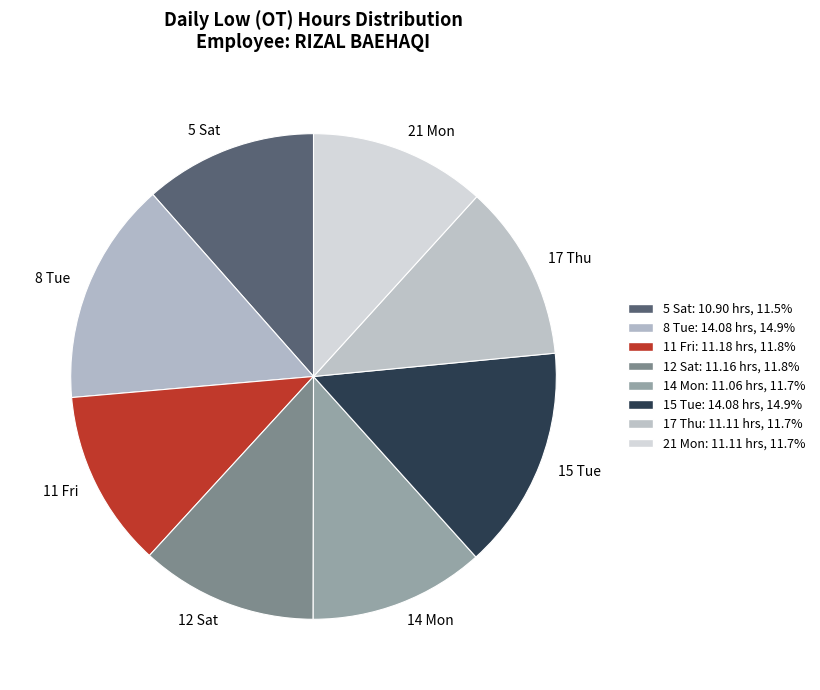

Does 8 Tue represent more than half of the total?

No